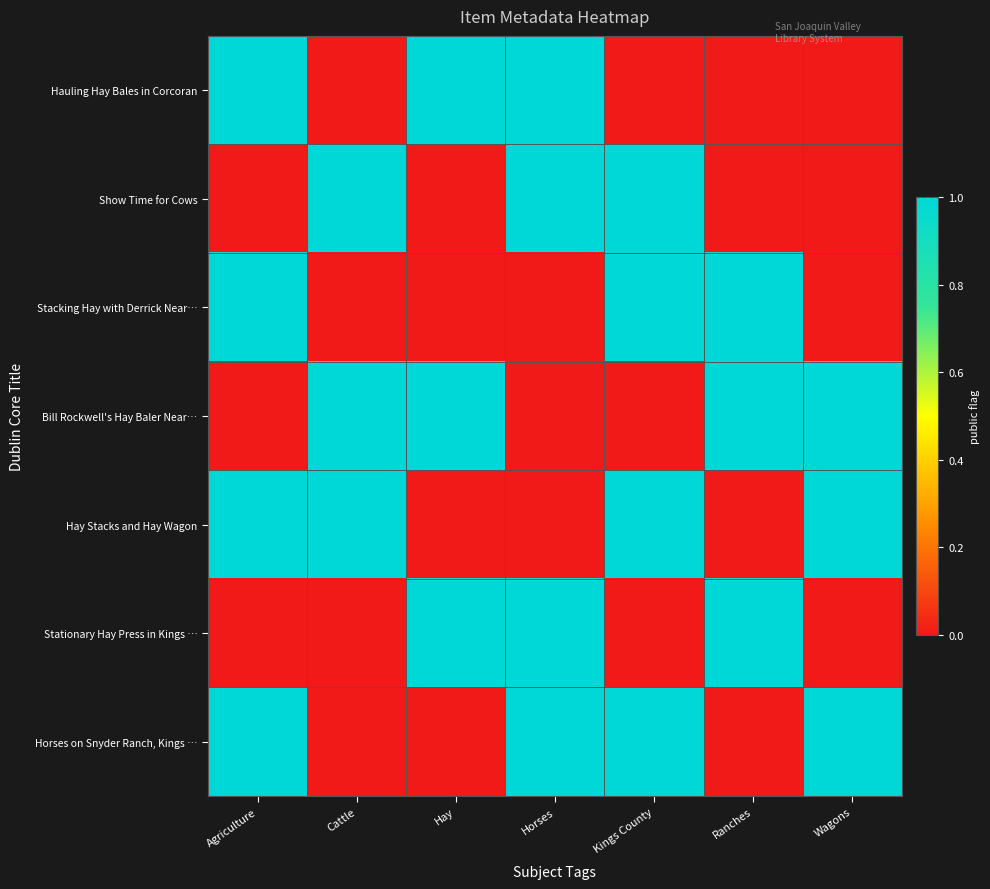

Reading left to right, transcribe all the data shown in this chart.

Hauling Hay Bales in Corcoran: Agriculture=1	Cattle=0	Hay=1	Horses=1	Kings County=0	Ranches=0	Wagons=0
Show Time for Cows: Agriculture=0	Cattle=1	Hay=0	Horses=1	Kings County=1	Ranches=0	Wagons=0
Stacking Hay with Derrick Near…: Agriculture=1	Cattle=0	Hay=0	Horses=0	Kings County=1	Ranches=1	Wagons=0
Bill Rockwell's Hay Baler Near…: Agriculture=0	Cattle=1	Hay=1	Horses=0	Kings County=0	Ranches=1	Wagons=1
Hay Stacks and Hay Wagon: Agriculture=1	Cattle=1	Hay=0	Horses=0	Kings County=1	Ranches=0	Wagons=1
Stationary Hay Press in Kings …: Agriculture=0	Cattle=0	Hay=1	Horses=1	Kings County=0	Ranches=1	Wagons=0
Horses on Snyder Ranch, Kings …: Agriculture=1	Cattle=0	Hay=0	Horses=1	Kings County=1	Ranches=0	Wagons=1